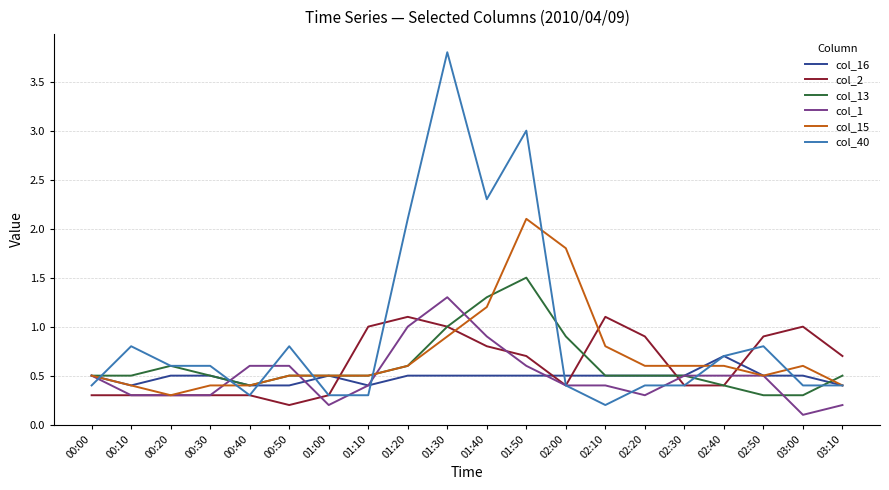

How many series are shown in this chart?

6